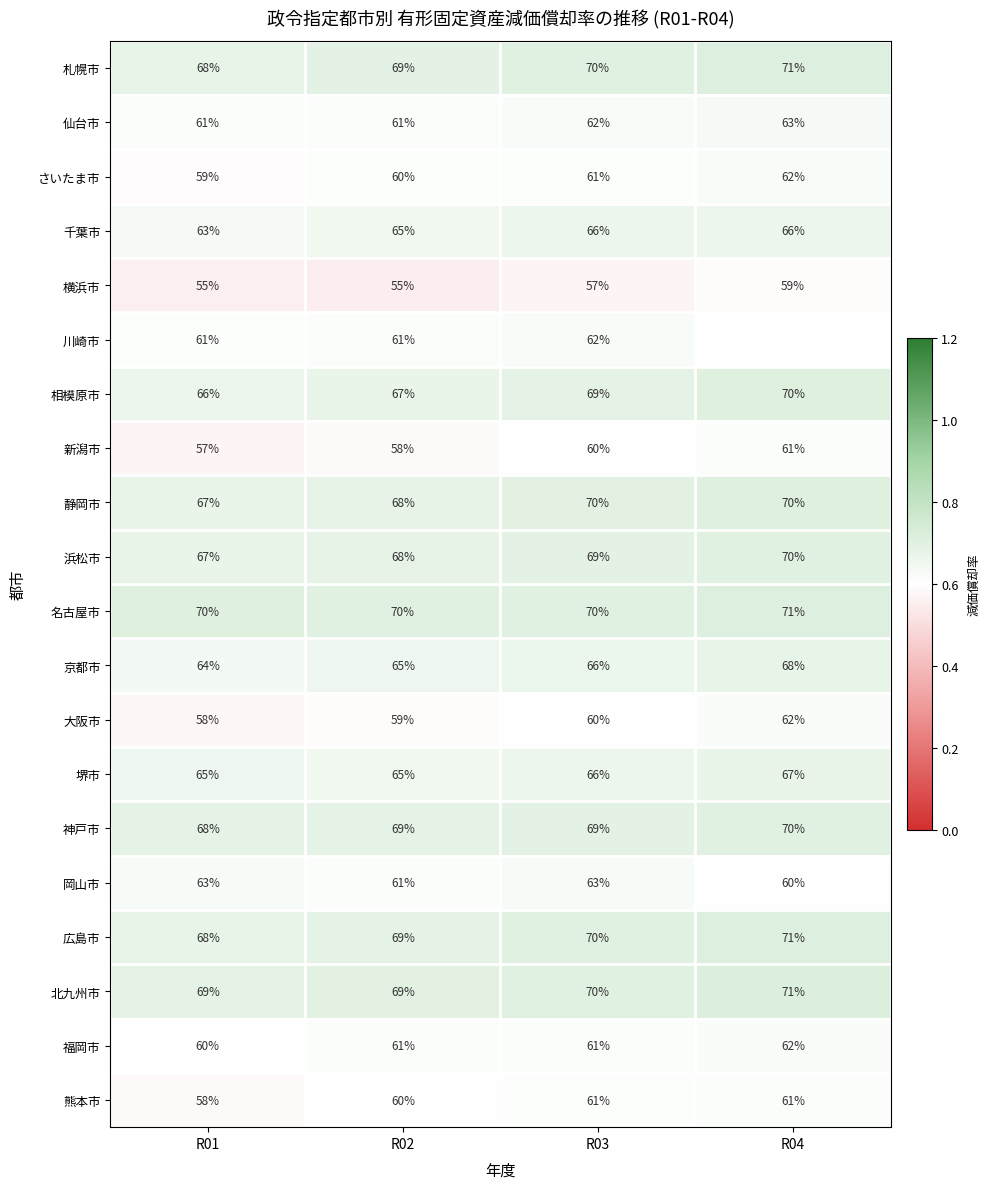

At which category does the chart reach its minimum across all series?

R02